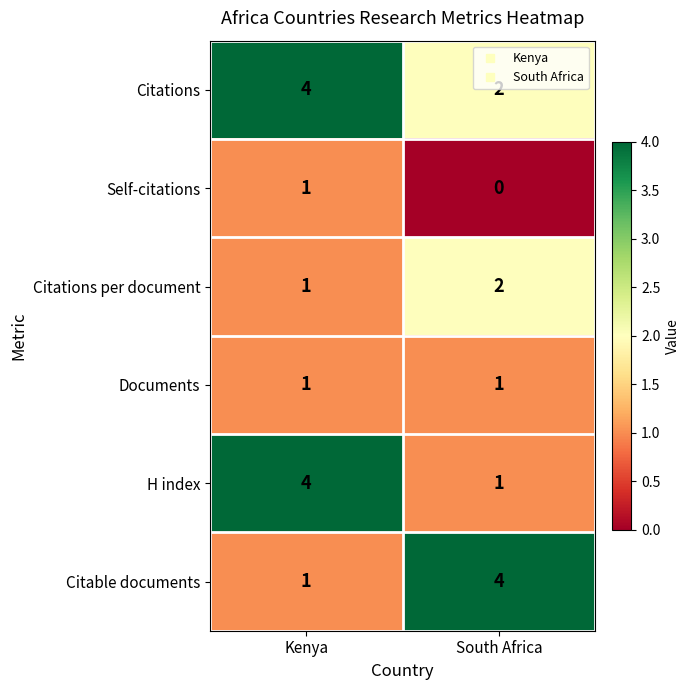

Reading left to right, transcribe all the data shown in this chart.

Citations: 4	2
Self-citations: 1	0
Citations per document: 1	2
Documents: 1	1
H index: 4	1
Citable documents: 1	4